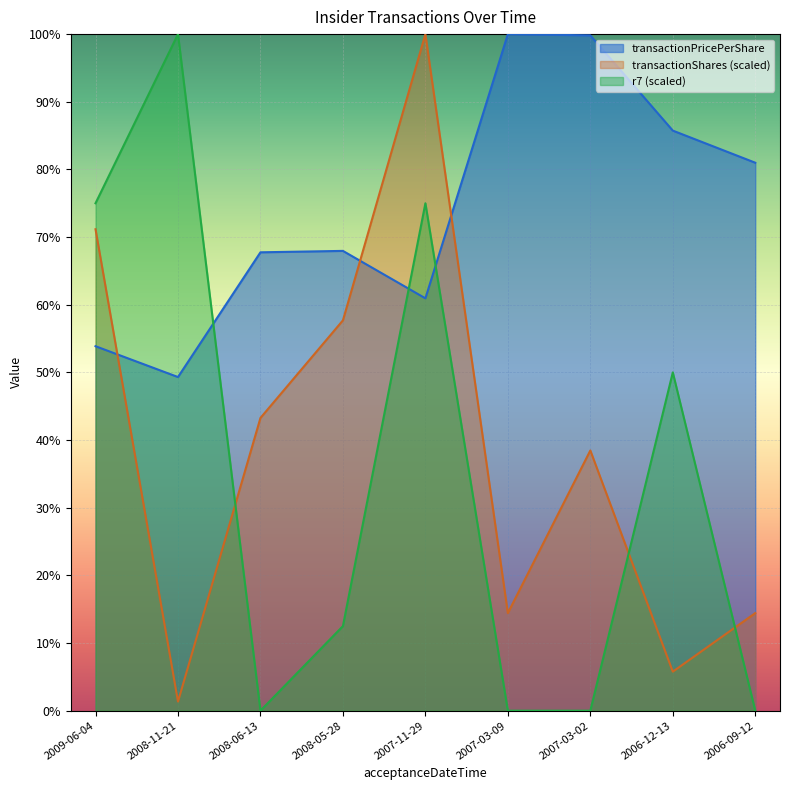

Reading left to right, extract all data points from this chart.

transactionPricePerShare: 53.9	49.3	67.8	68.0	60.9	100.0	99.8	85.7	81.0
transactionShares: 71.2	1.4	43.3	57.7	100.0	14.4	38.5	5.8	14.4
r7: 75.0	100.0	0.0	12.5	75.0	0.0	0.0	50.0	0.0